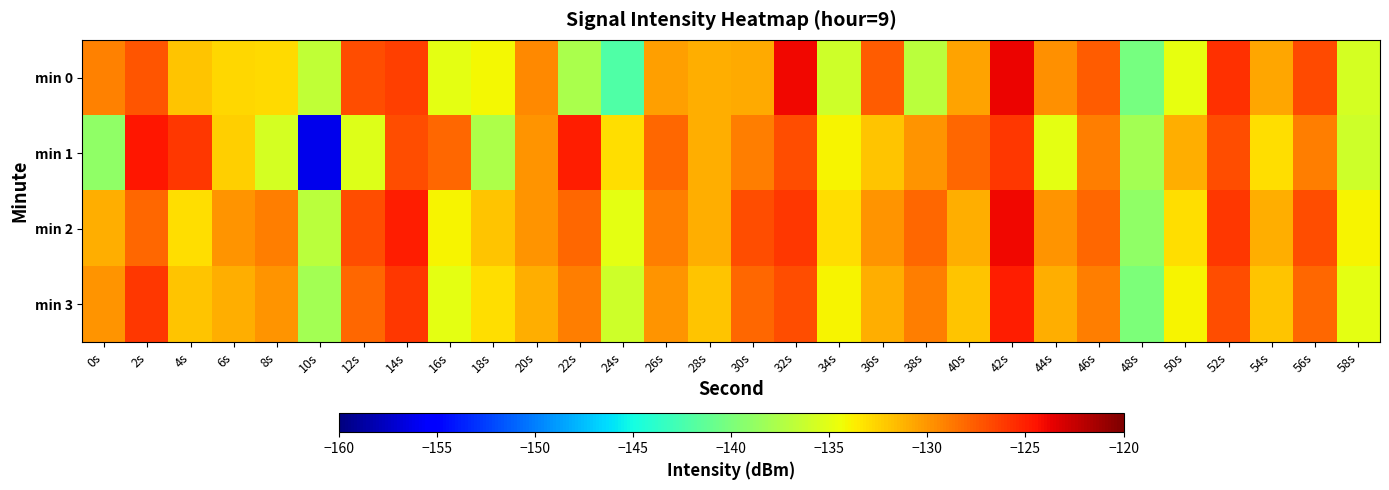

Reading left to right, extract all data points from this chart.

min 0: 0s=-129.1	2s=-127.2	4s=-131.9	6s=-132.7	8s=-132.9	10s=-136.7	12s=-126.9	14s=-126.3	16s=-134.9	18s=-134.1	20s=-129.5	22s=-137.7	24s=-142.1	26s=-130.4	28s=-131.0	30s=-130.8	32s=-124.0	34s=-136.1	36s=-127.6	38s=-136.9	40s=-130.6	42s=-123.8	44s=-129.8	46s=-127.7	48s=-140.3	50s=-134.7	52s=-125.7	54s=-130.8	56s=-126.7	58s=-135.8
min 1: 0s=-139.0	2s=-124.6	4s=-126.1	6s=-132.4	8s=-135.7	10s=-156.2	12s=-135.2	14s=-126.9	16s=-128.1	18s=-137.6	20s=-130.0	22s=-125.0	24s=-133.0	26s=-128.0	28s=-131.0	30s=-129.0	32s=-127.0	34s=-134.0	36s=-132.0	38s=-130.0	40s=-128.0	42s=-126.0	44s=-135.0	46s=-129.0	48s=-138.0	50s=-131.0	52s=-127.0	54s=-133.0	56s=-129.0	58s=-136.0
min 2: 0s=-131.0	2s=-128.0	4s=-133.0	6s=-130.0	8s=-129.0	10s=-137.0	12s=-127.0	14s=-125.0	16s=-134.0	18s=-132.0	20s=-130.0	22s=-128.0	24s=-135.0	26s=-129.0	28s=-131.0	30s=-127.0	32s=-126.0	34s=-133.0	36s=-130.0	38s=-128.0	40s=-131.0	42s=-124.0	44s=-130.0	46s=-128.0	48s=-139.0	50s=-133.0	52s=-126.0	54s=-131.0	56s=-127.0	58s=-134.0
min 3: 0s=-130.0	2s=-126.0	4s=-132.0	6s=-131.0	8s=-130.0	10s=-138.0	12s=-128.0	14s=-126.0	16s=-135.0	18s=-133.0	20s=-131.0	22s=-129.0	24s=-136.0	26s=-130.0	28s=-132.0	30s=-128.0	32s=-127.0	34s=-134.0	36s=-131.0	38s=-129.0	40s=-132.0	42s=-125.0	44s=-131.0	46s=-129.0	48s=-140.0	50s=-134.0	52s=-127.0	54s=-132.0	56s=-128.0	58s=-135.0